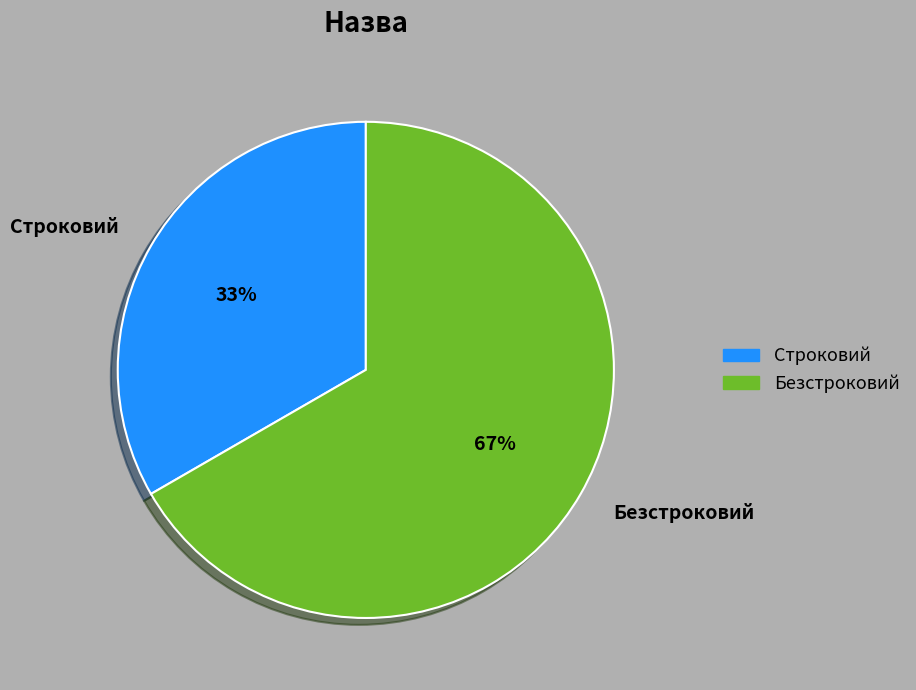

True or false: Безстроковий accounts for 76% of the total.

False